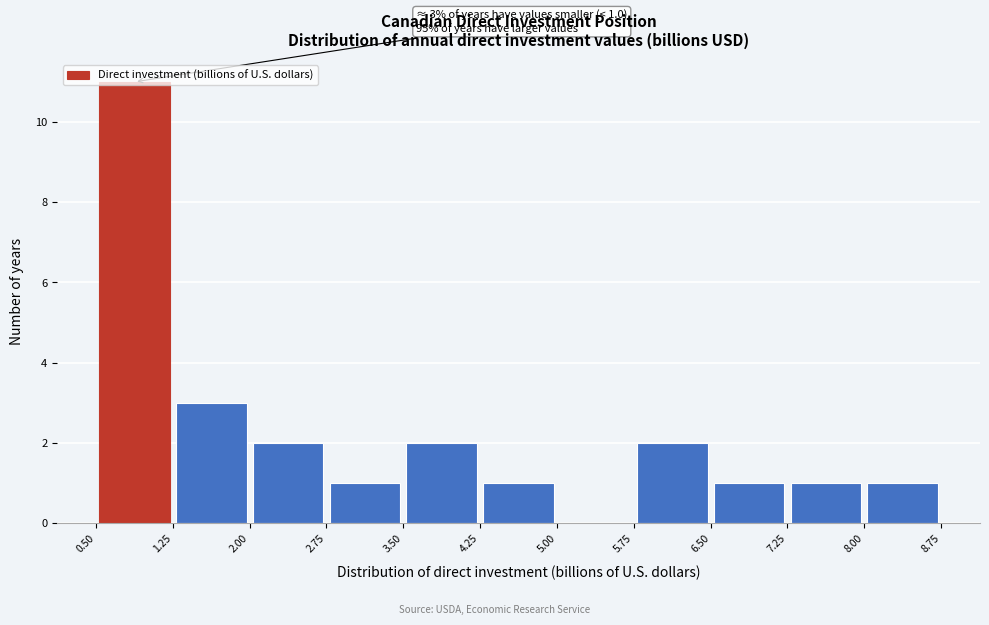

Over which range of the x-axis is the bar tallest?

0.50 to 1.25